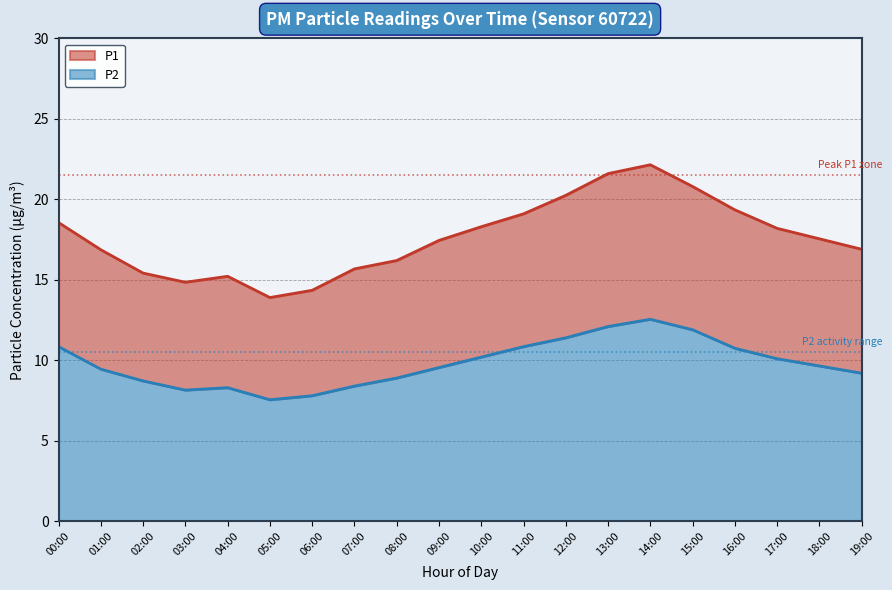

True or false: P2 and P1 intersect in this chart.

False